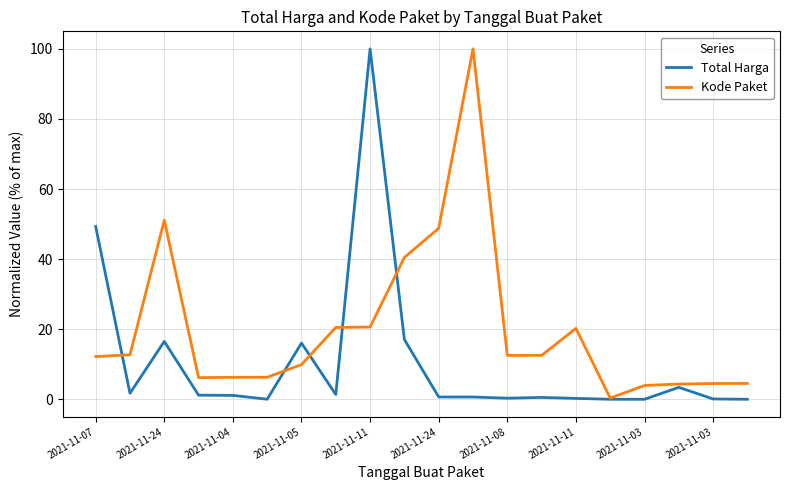

Rank the series by their average value, from highest to lowest.

Kode Paket, Total Harga